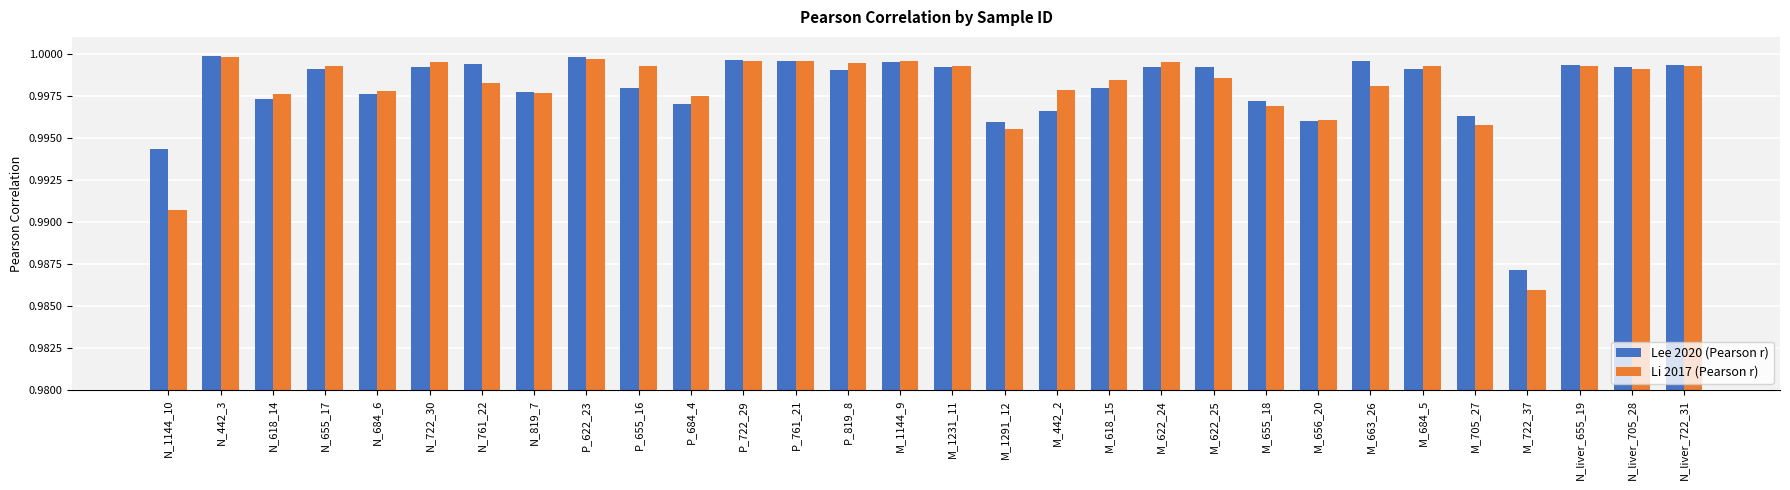

The value of Li 2017 (Pearson r) at M_656_20 is 1.0. True or false?

True